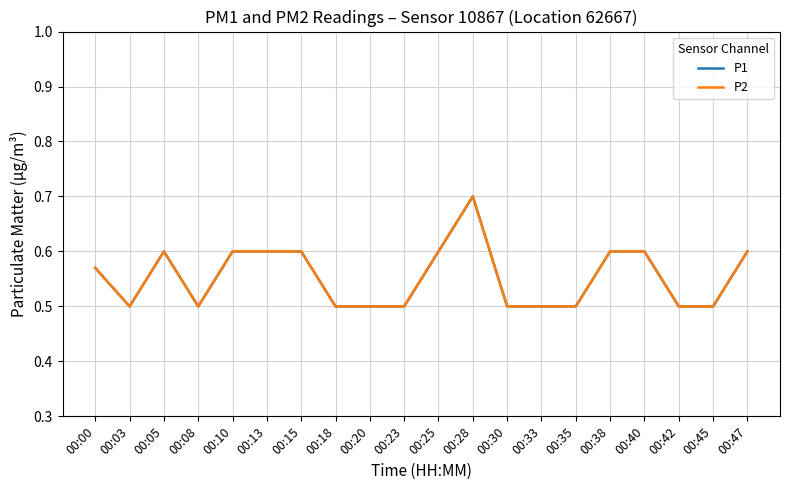

What is the average value of the P1 series?

0.6